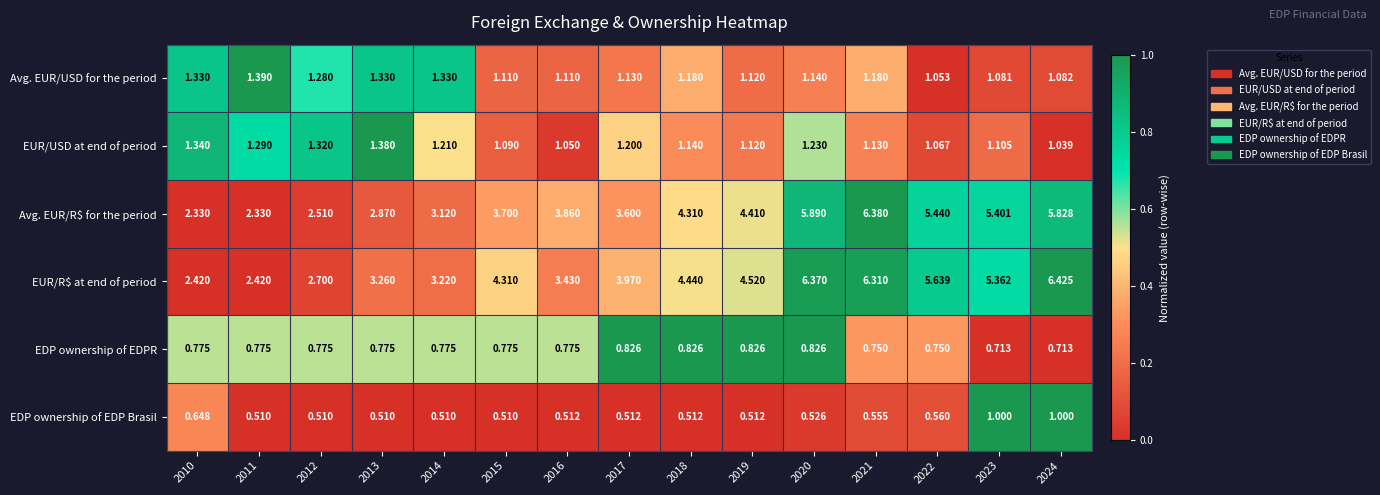

Which series has the widest spread of values?

Avg. EUR/R$ for the period